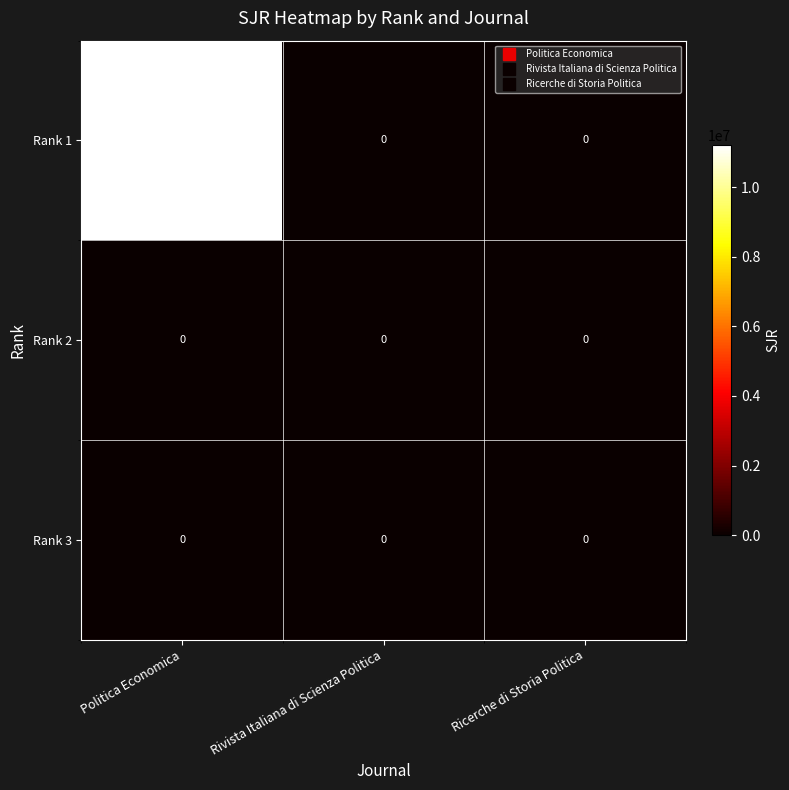

Reading left to right, transcribe all the data shown in this chart.

Rank 1: Politica Economica=11209496	Rivista Italiana di Scienza Politica=0	Ricerche di Storia Politica=0
Rank 2: Politica Economica=0	Rivista Italiana di Scienza Politica=0	Ricerche di Storia Politica=0
Rank 3: Politica Economica=0	Rivista Italiana di Scienza Politica=0	Ricerche di Storia Politica=0